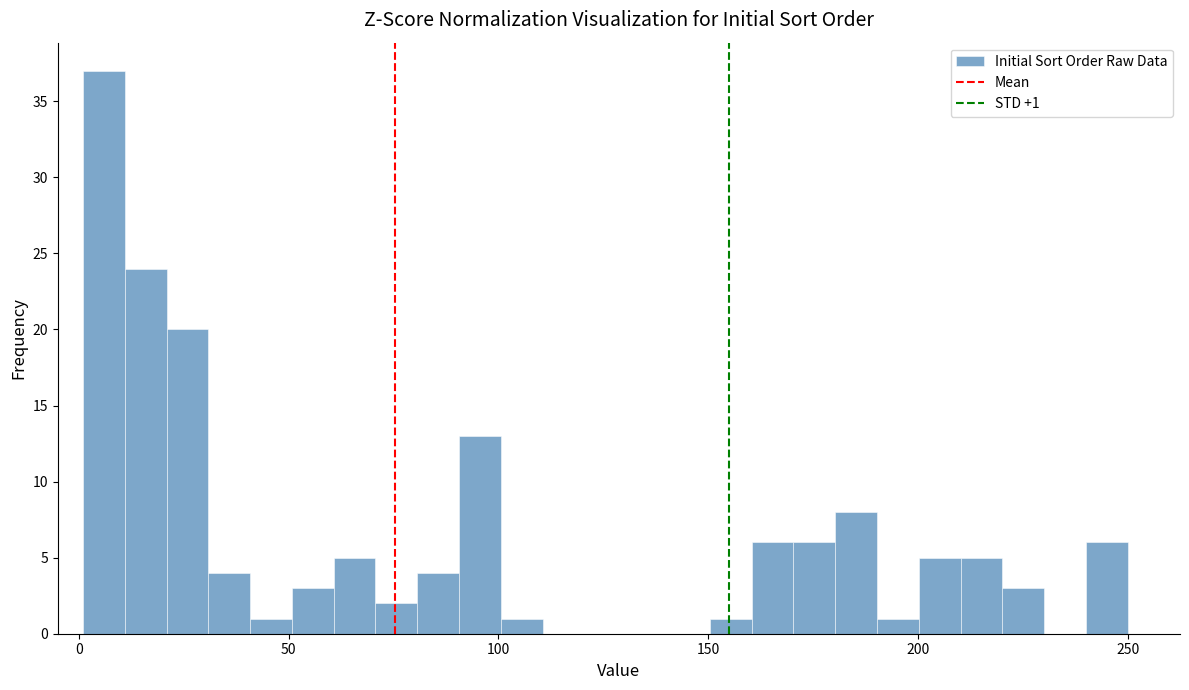

Read against the x-axis, roughly where is the centre of the tallest bar?

5